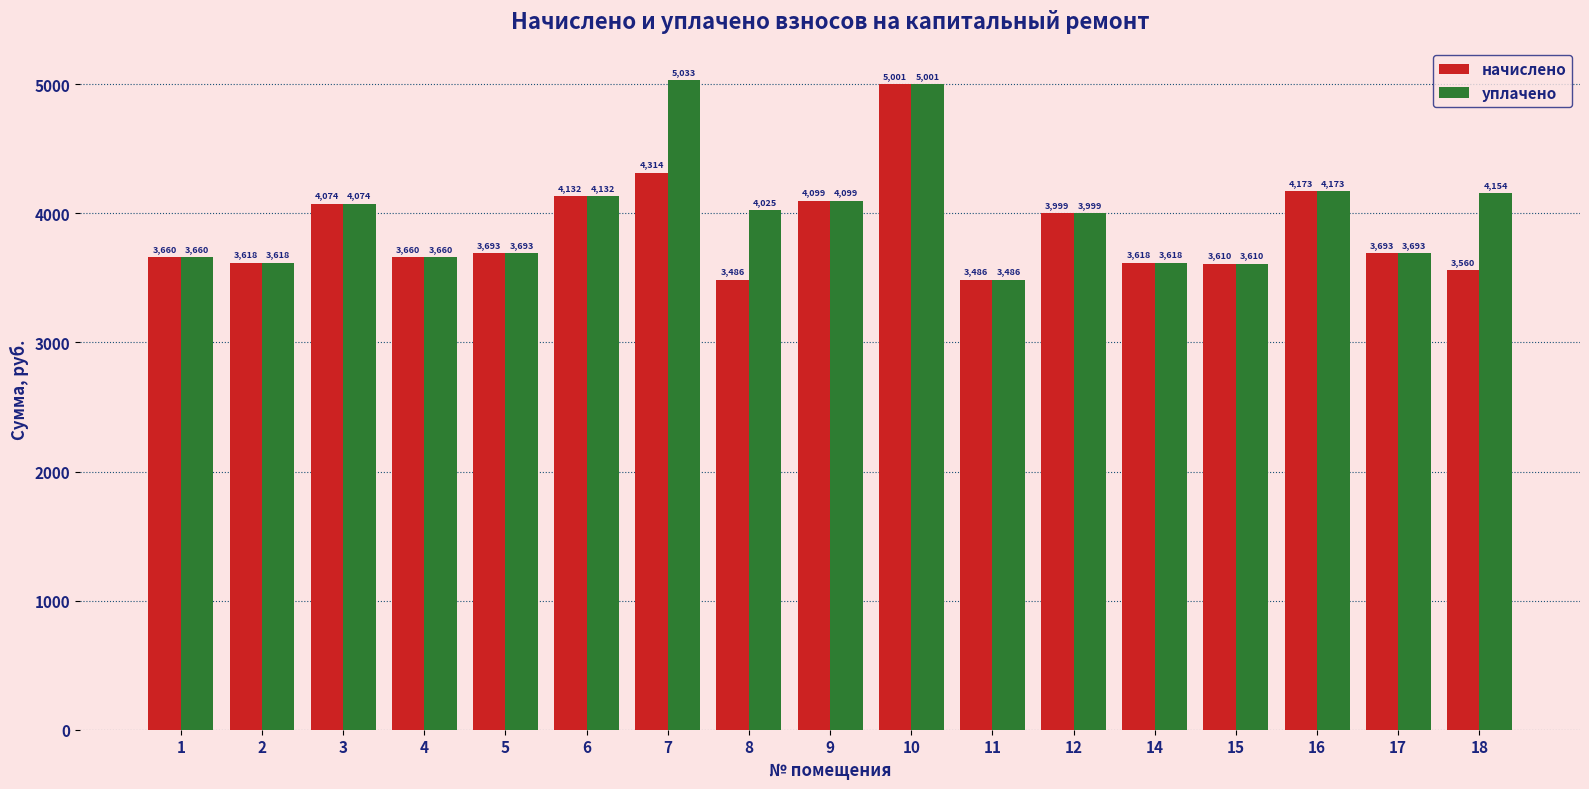

How many bars are there in total?

34